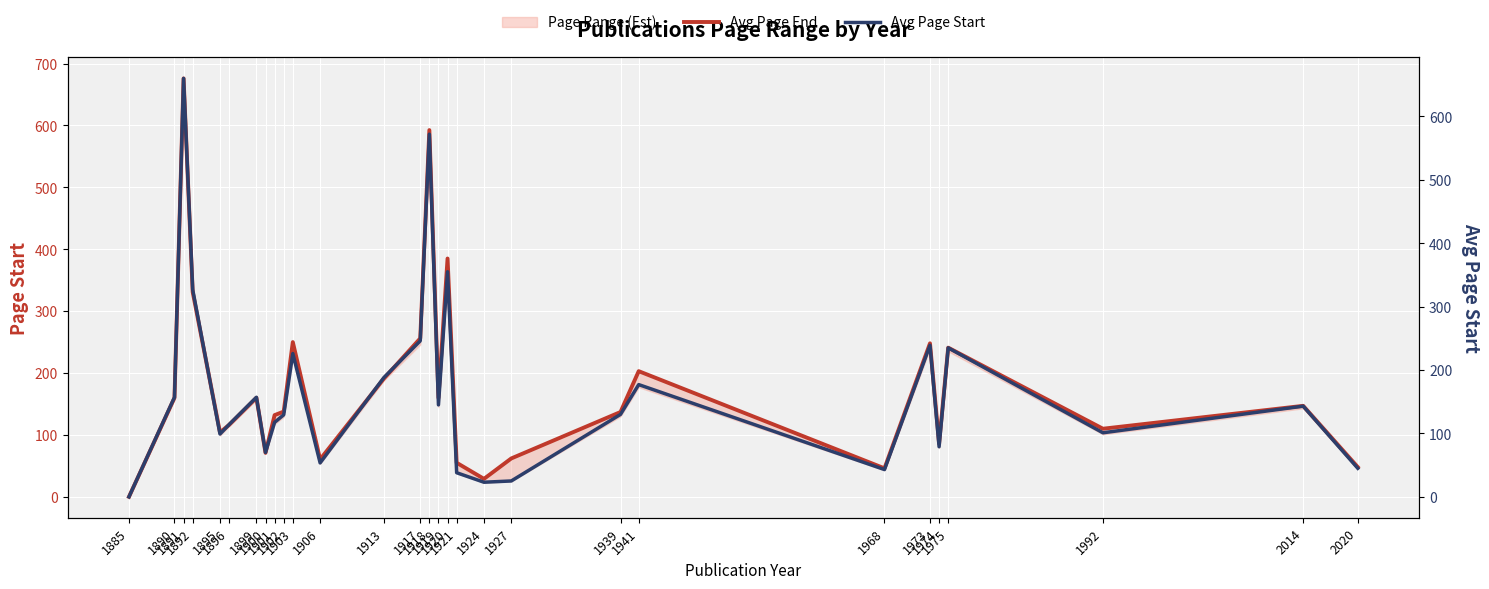

The value of Avg Page Start at 2020 is 62.5. True or false?

False